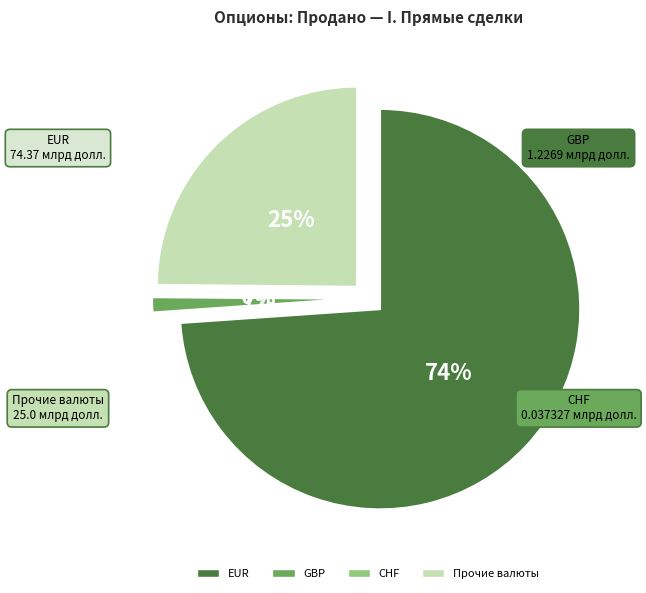

Count the number of slices in the pie.

4